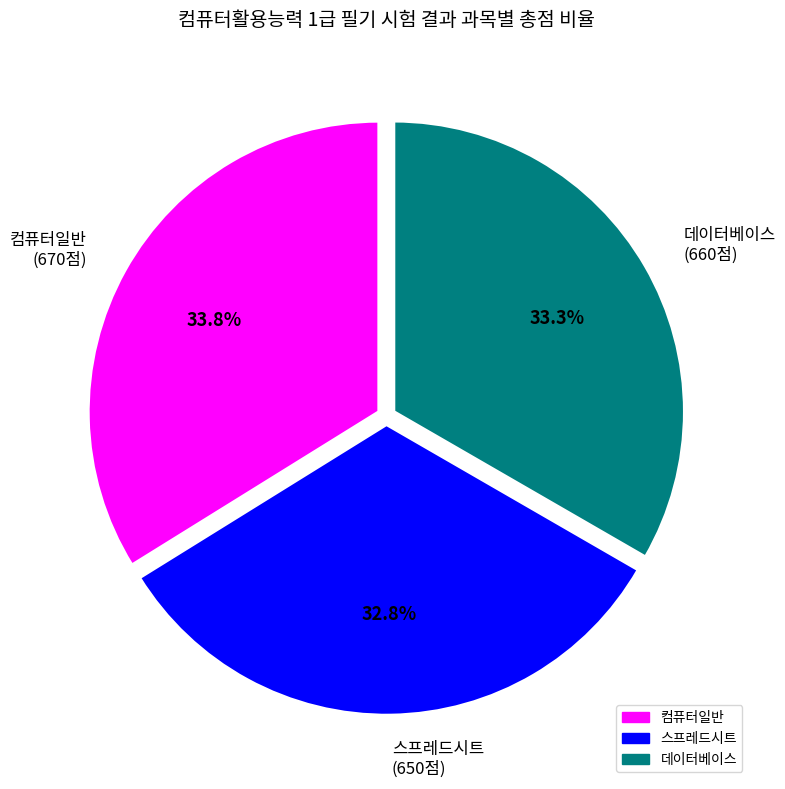

Between 데이터베이스 (660점) and 컴퓨터일반 (670점), which is larger?

컴퓨터일반 (670점)